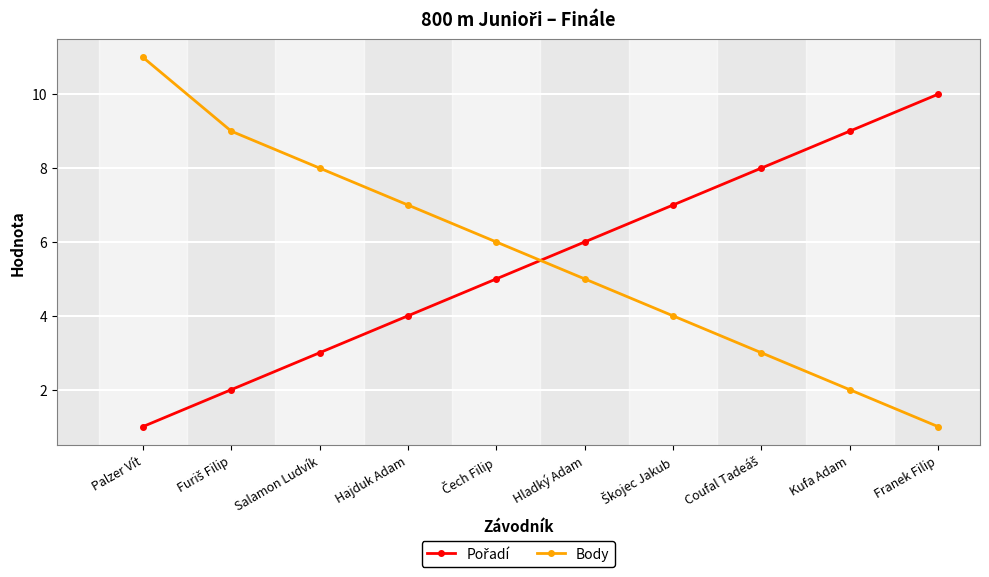

What is the sum of all Body values?

56